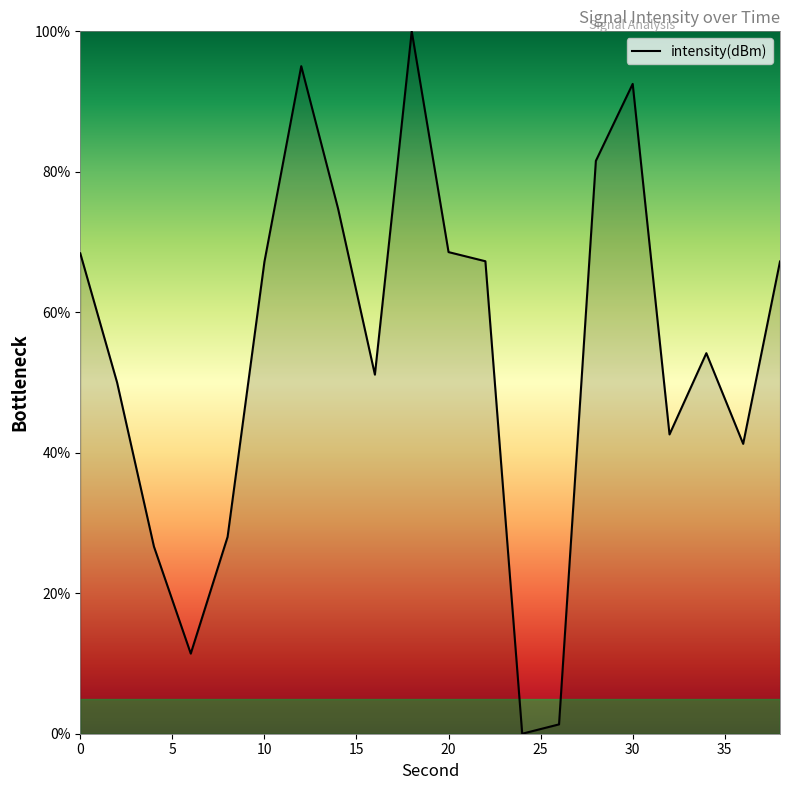

What is the maximum value shown in the chart?

100.0